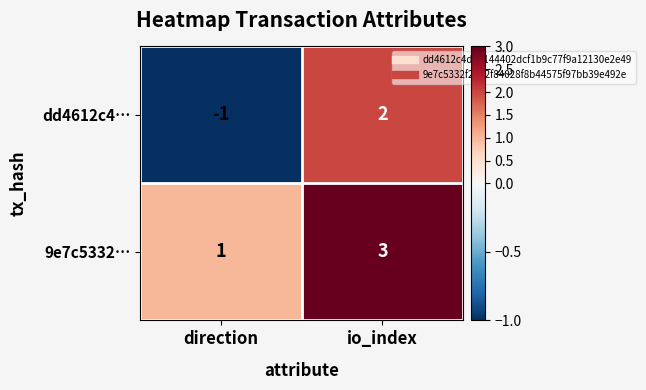

How many series are shown in this chart?

2